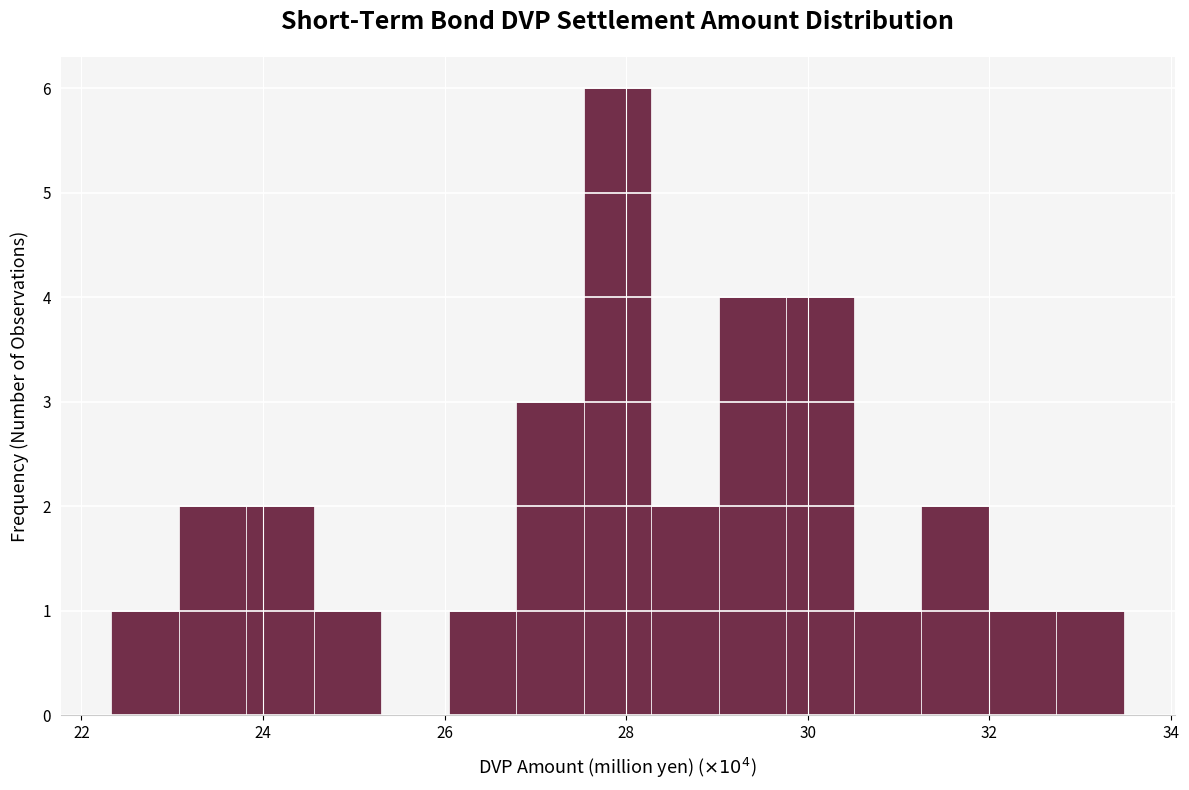

Read against the x-axis, roughly where is the centre of the tallest bar?

28.0